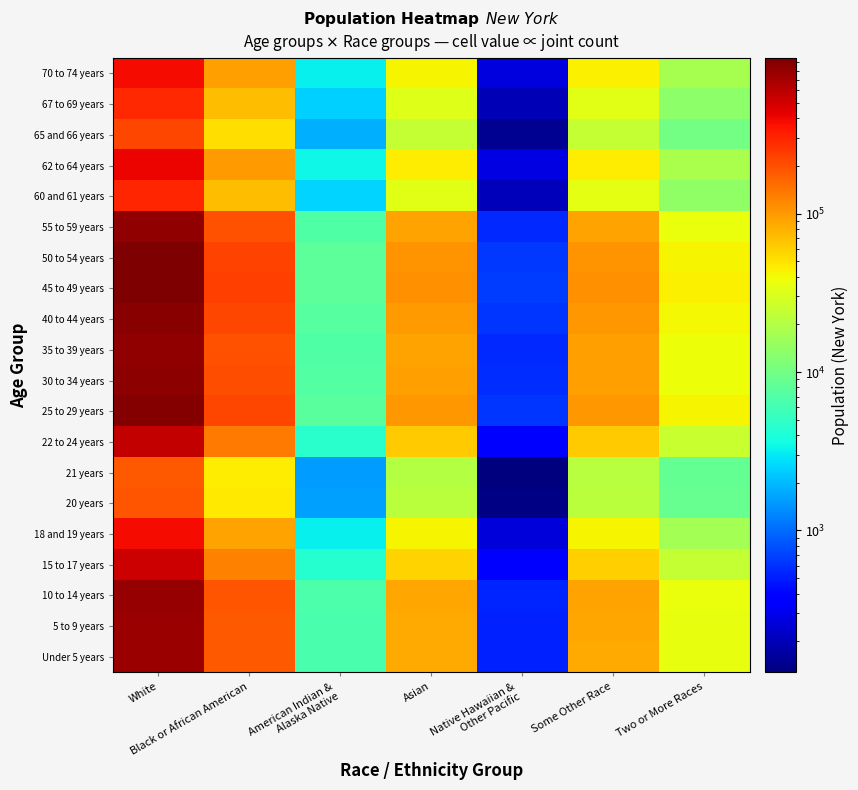

At how many categories does at least one series exceed 485834?

1